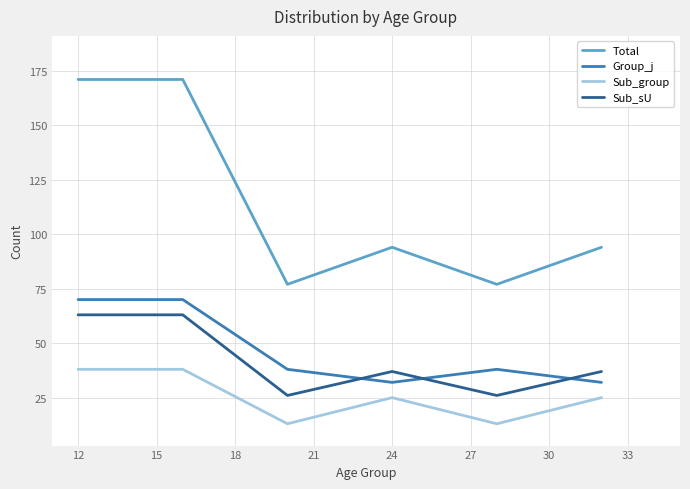

Which series has the largest total across all categories?

Total